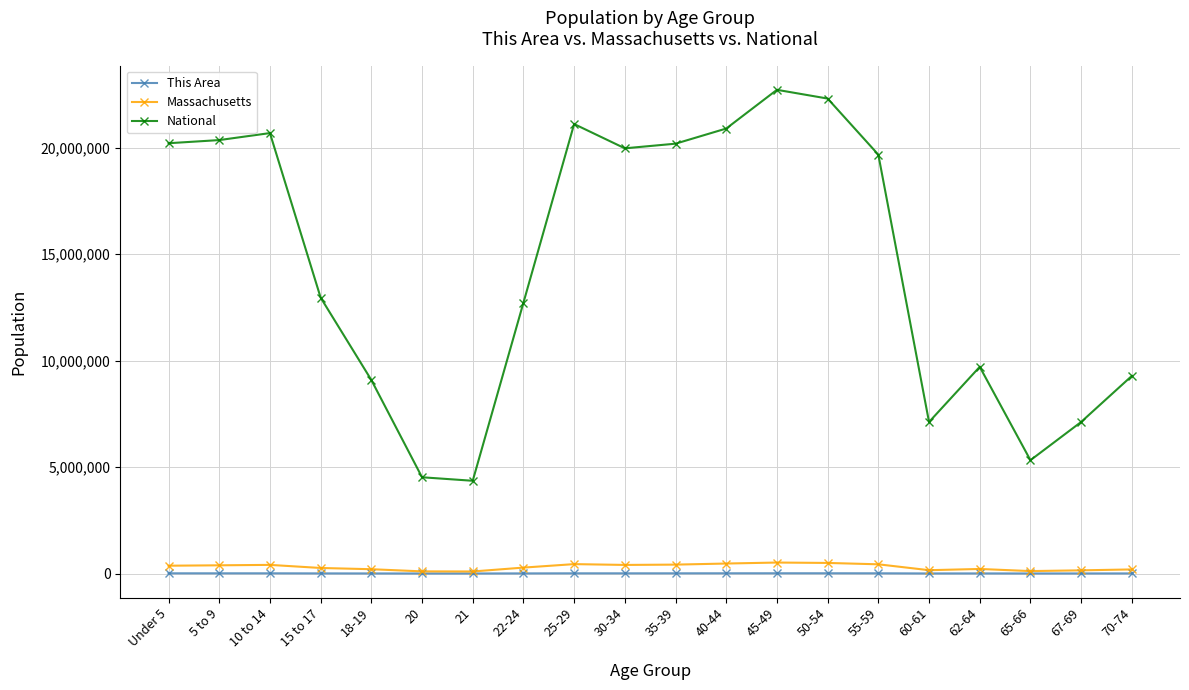

What is the greatest value displayed?

22708591